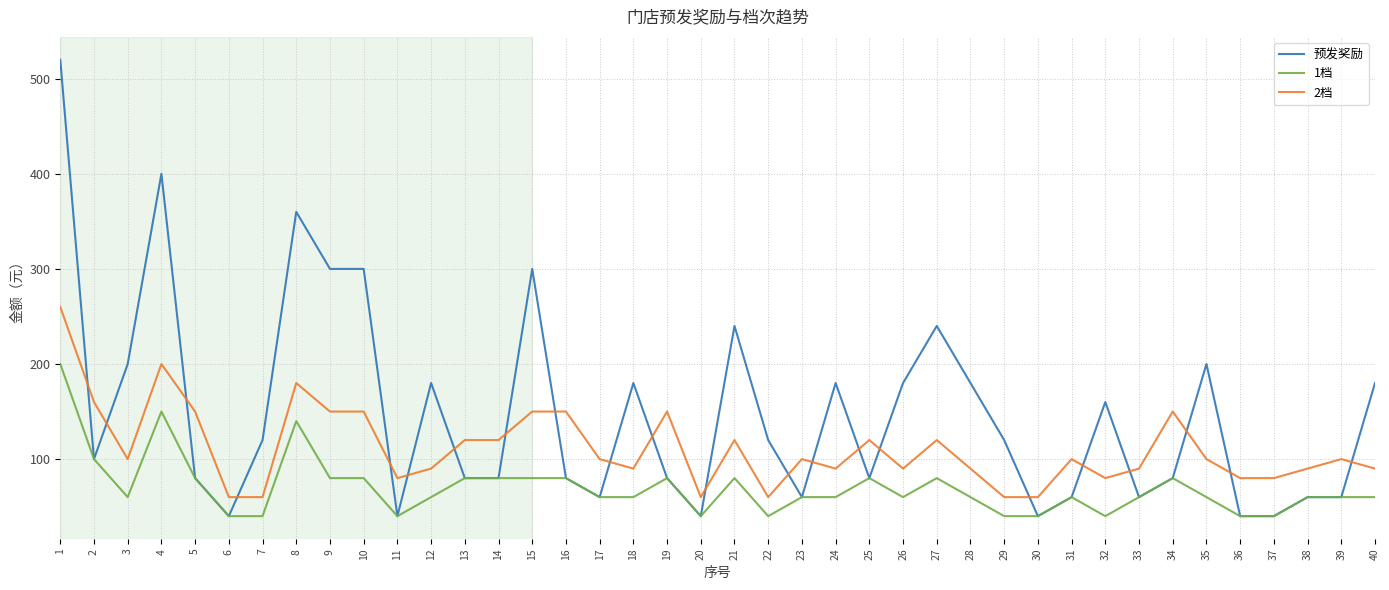

Which series has the largest range (max minus min)?

预发奖励